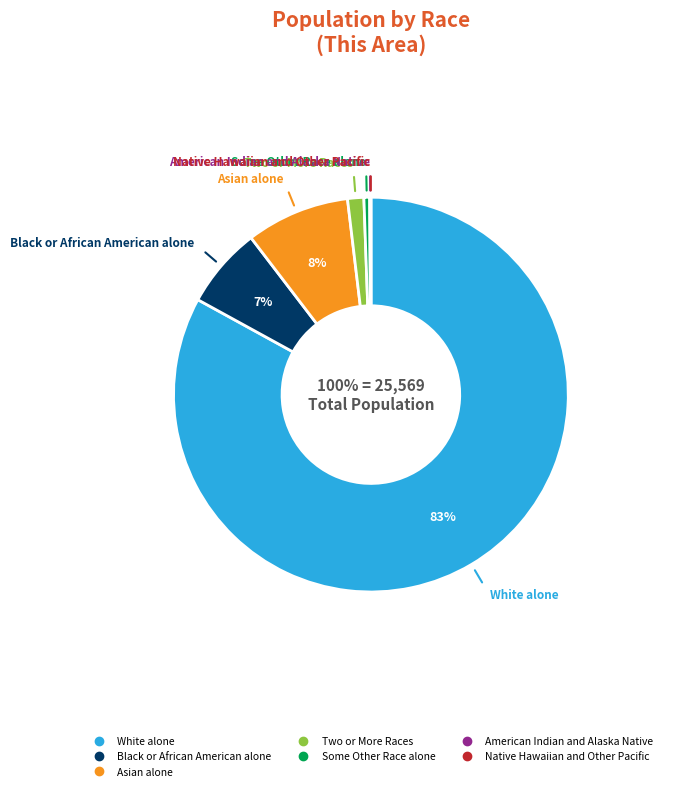

What is the largest slice in the pie chart?

White alone